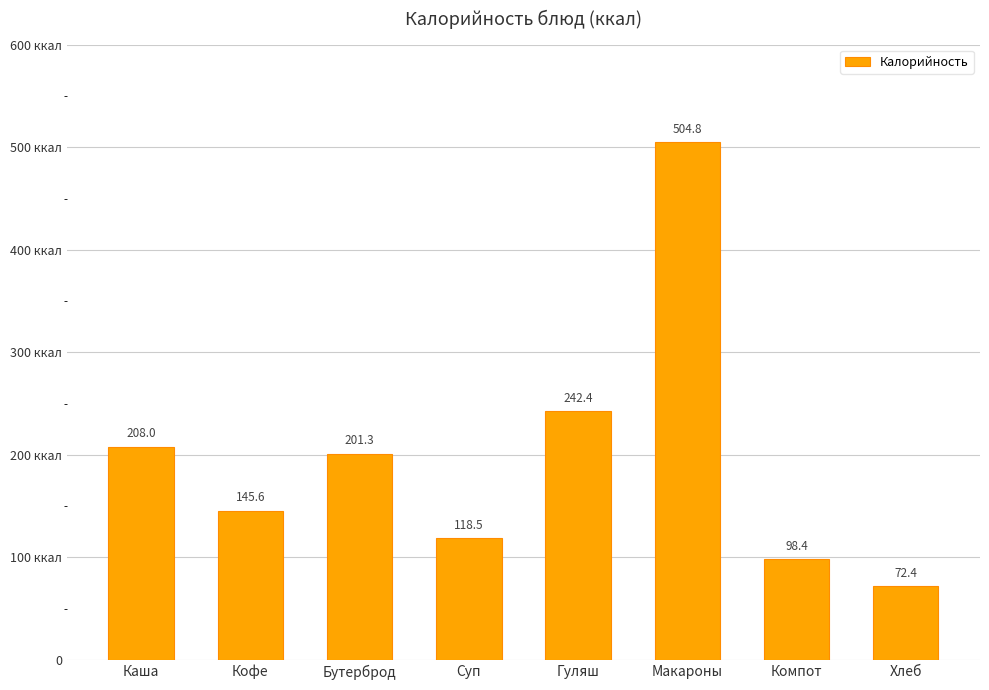

Does the chart contain any negative values?

No